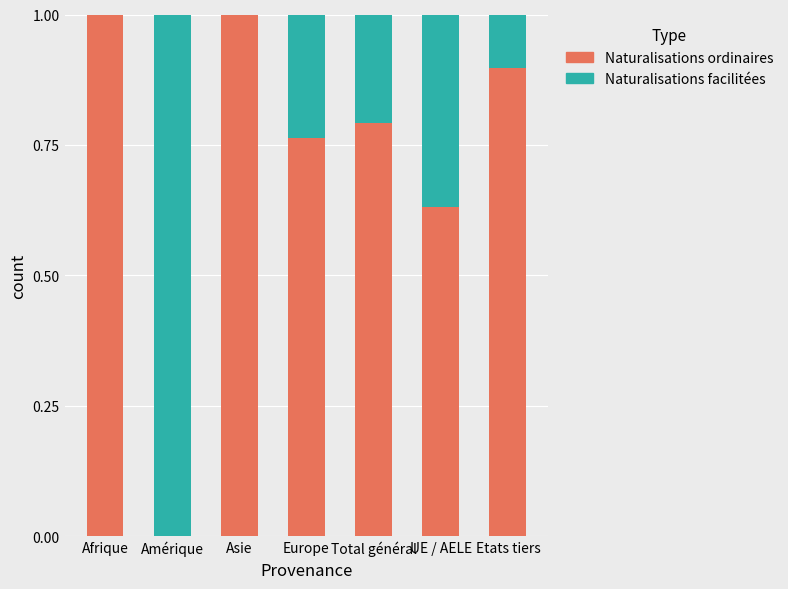

What is the total value across all series at Europe?

1.0